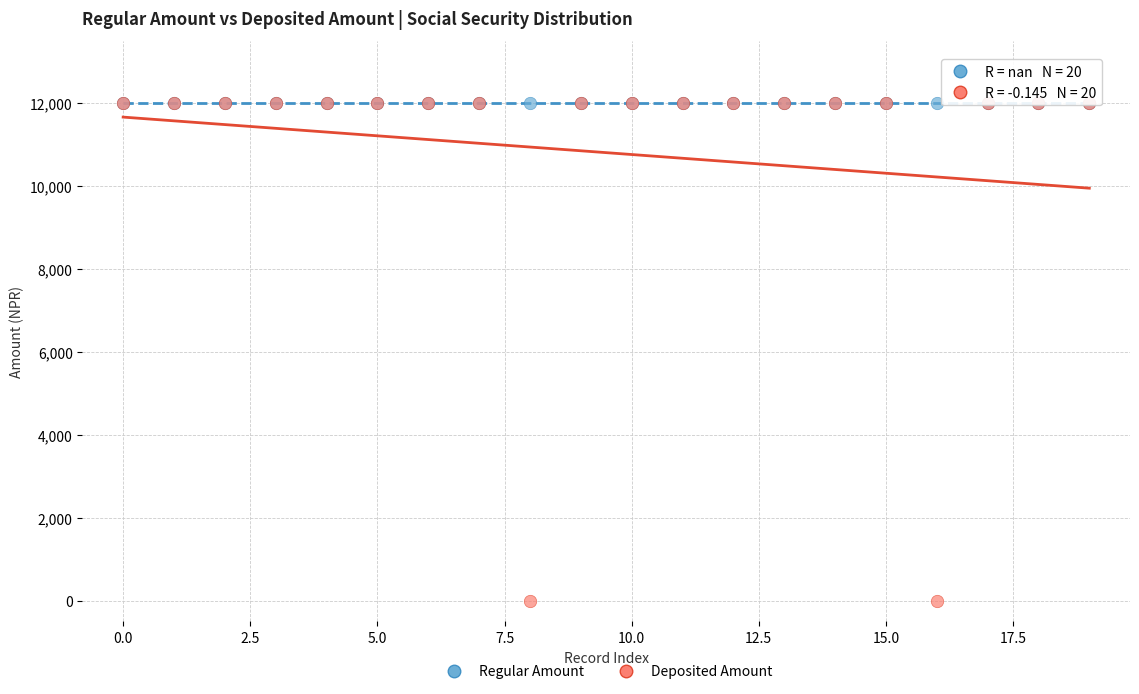

What are all the series names shown in the legend?

Regular Amount, Deposited Amount